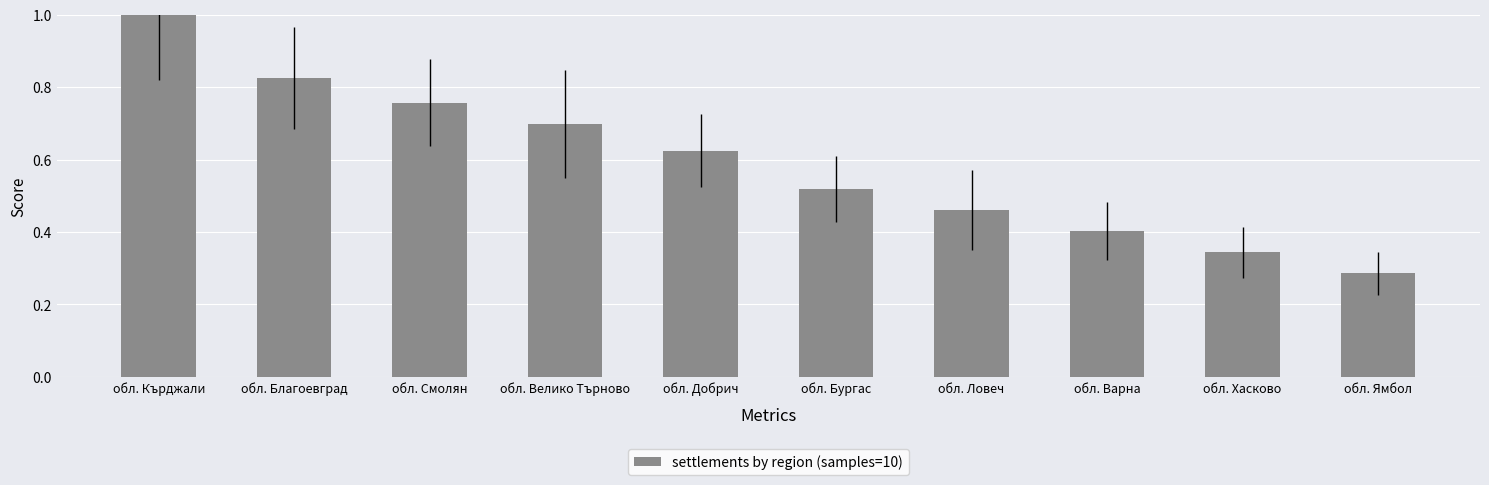

List the labels in order of value, largest first.

обл. Кърджали, обл. Благоевград, обл. Смолян, обл. Велико Търново, обл. Добрич, обл. Бургас, обл. Ловеч, обл. Варна, обл. Хасково, обл. Ямбол